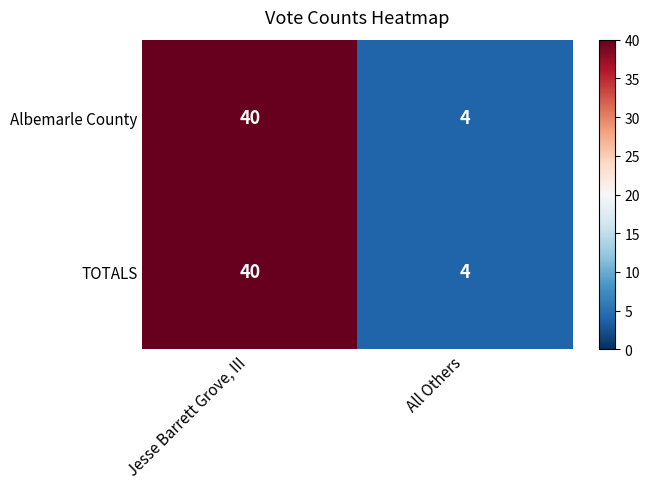

What value does the Albemarle County series have at Jesse Barrett Grove, III?

40